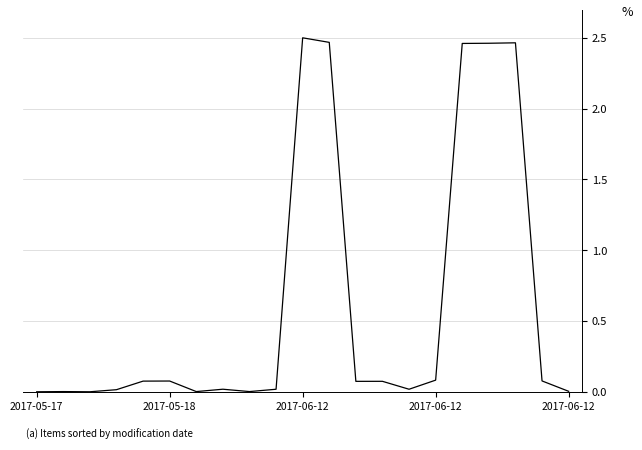

Does the chart display data point markers on the line(s)?

No